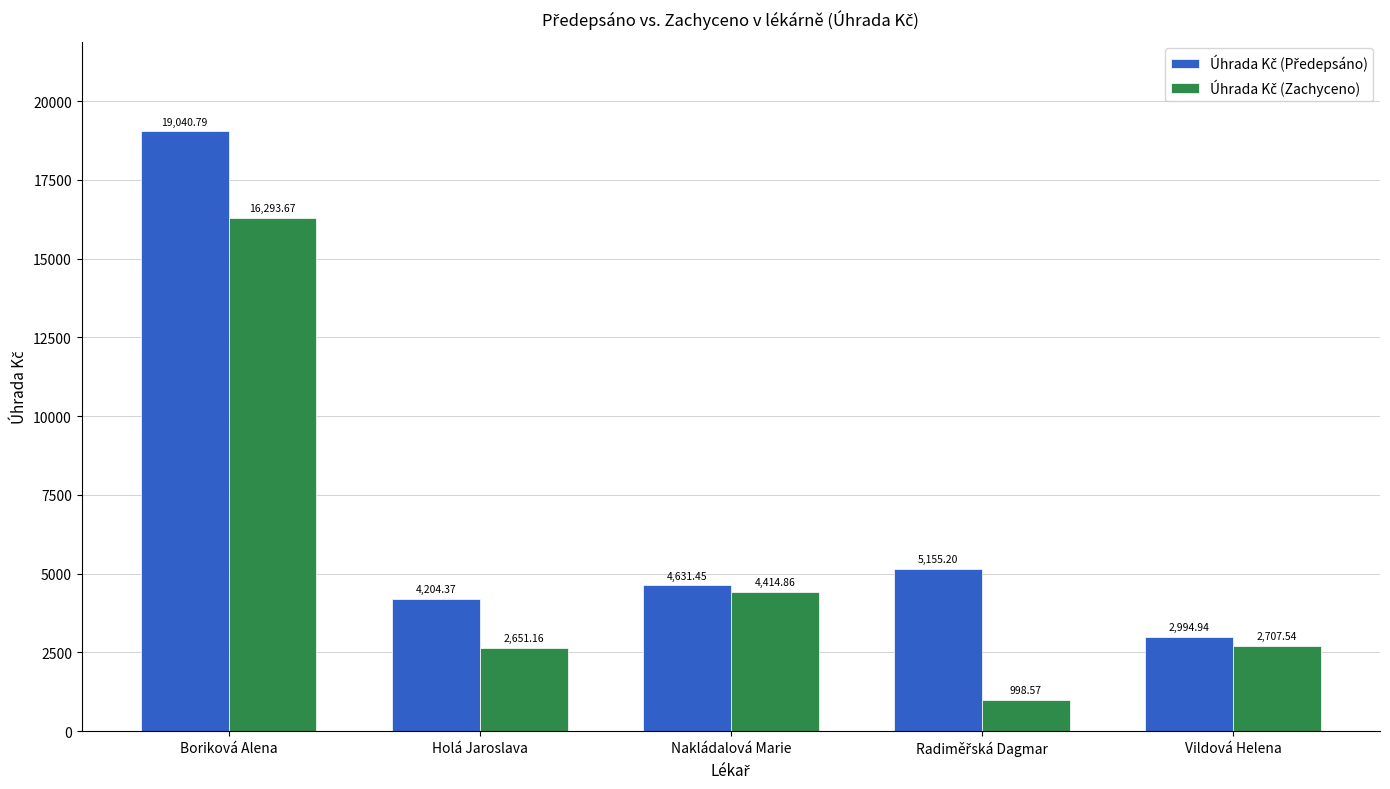

What is the total value across all series at Boriková Alena?

35334.5